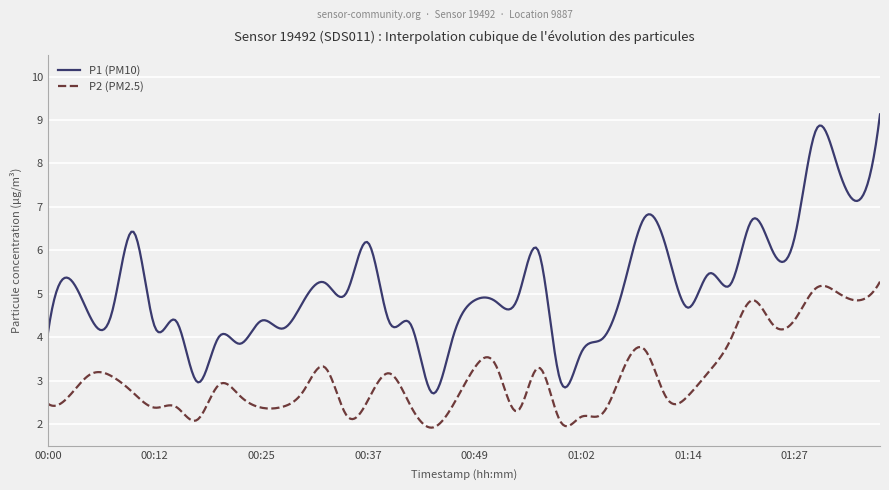

Which series has the widest spread of values?

P1 (PM10)